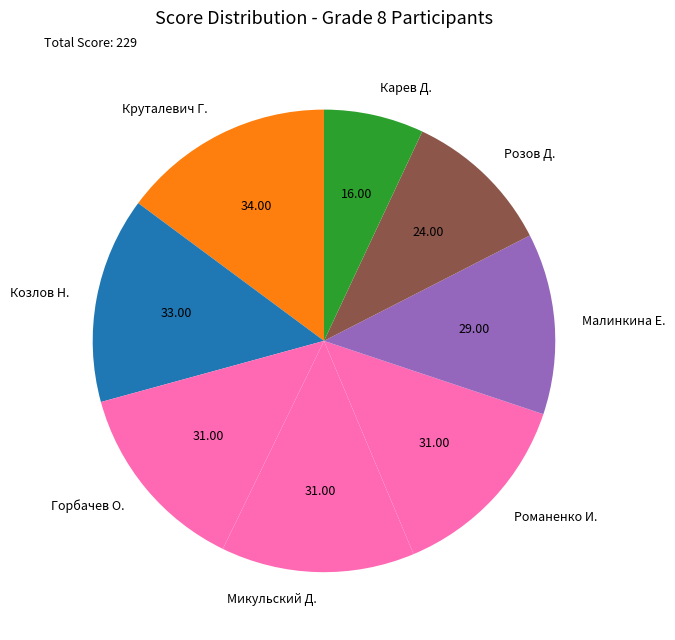

Do Козлов Н. and Микульский Д. together represent more than half of the pie?

No